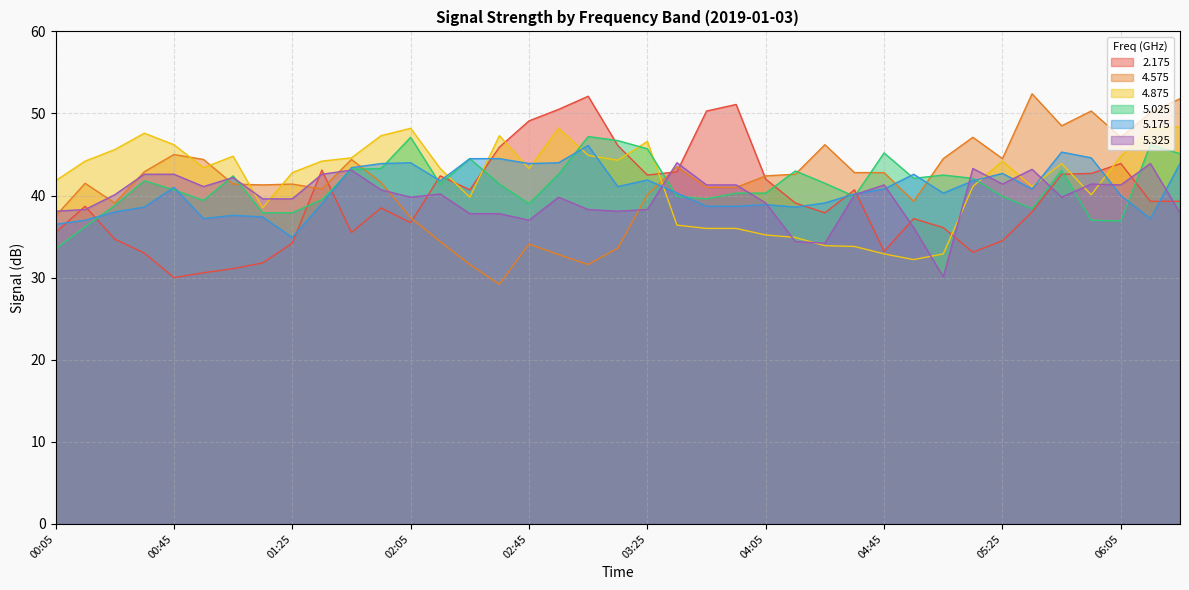

What is the difference between the maximum and minimum values in the 5.325 series?

13.9